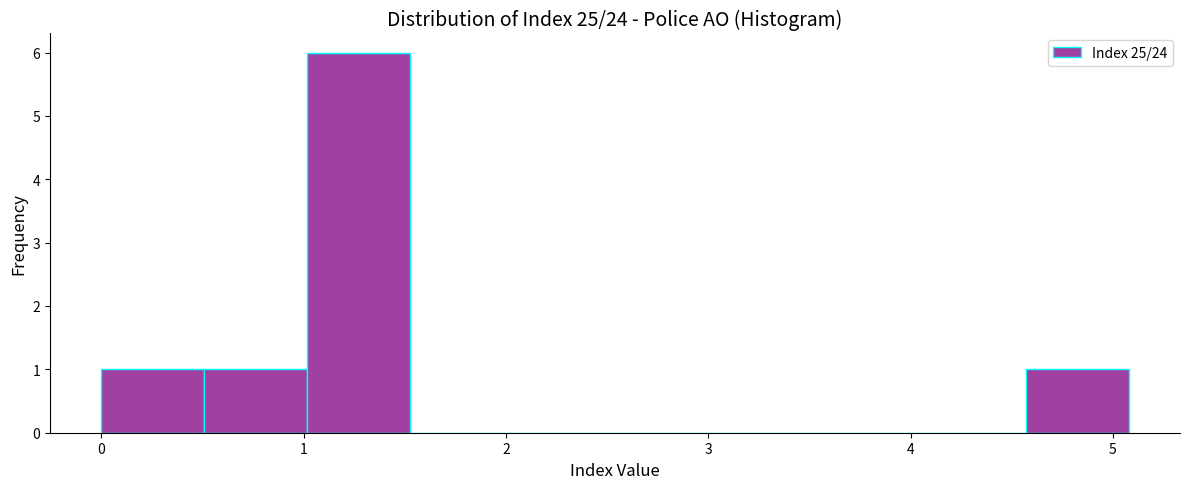

Over which range of the x-axis is the bar tallest?

1.0 to 1.5